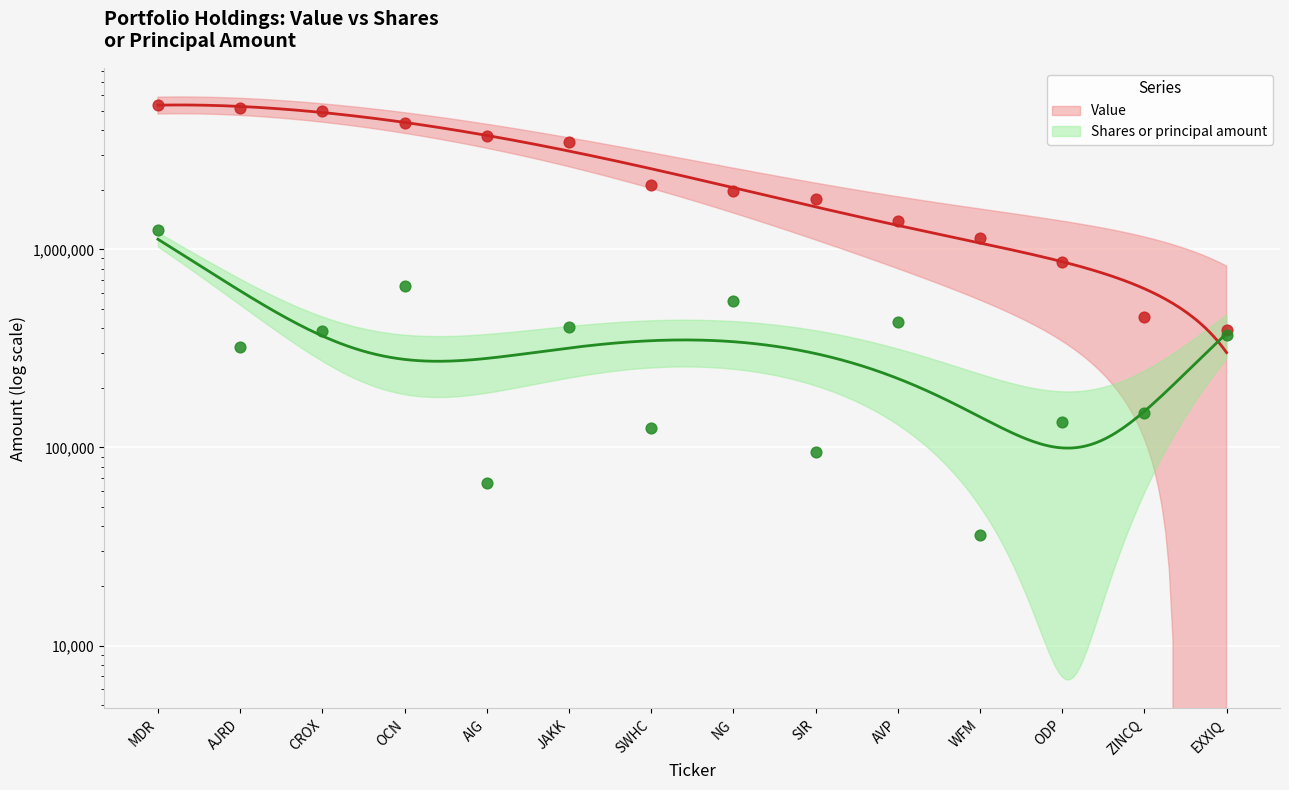

Which series has the largest Y range (max minus min)?

Value